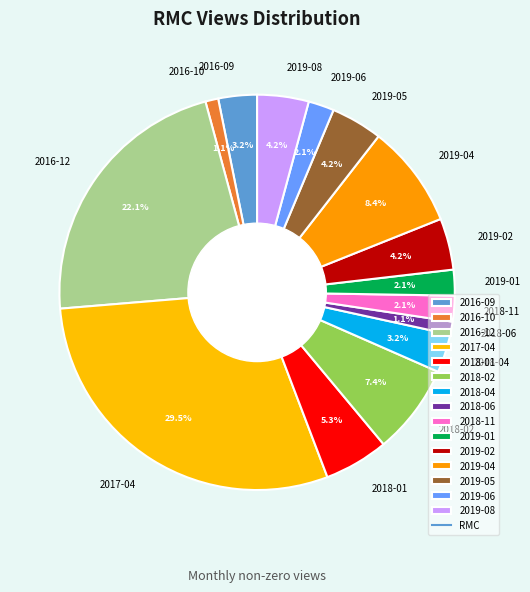

Count the number of slices in the pie.

15